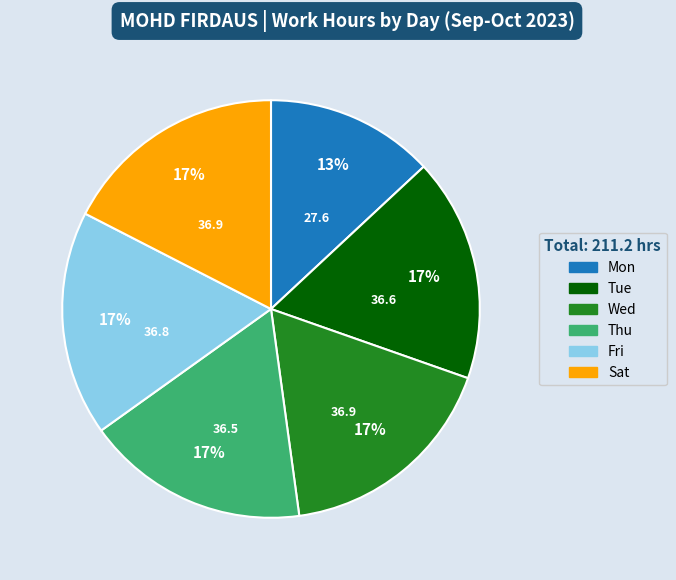

What is the ratio of the value at Sat to the value at Wed?

1.0